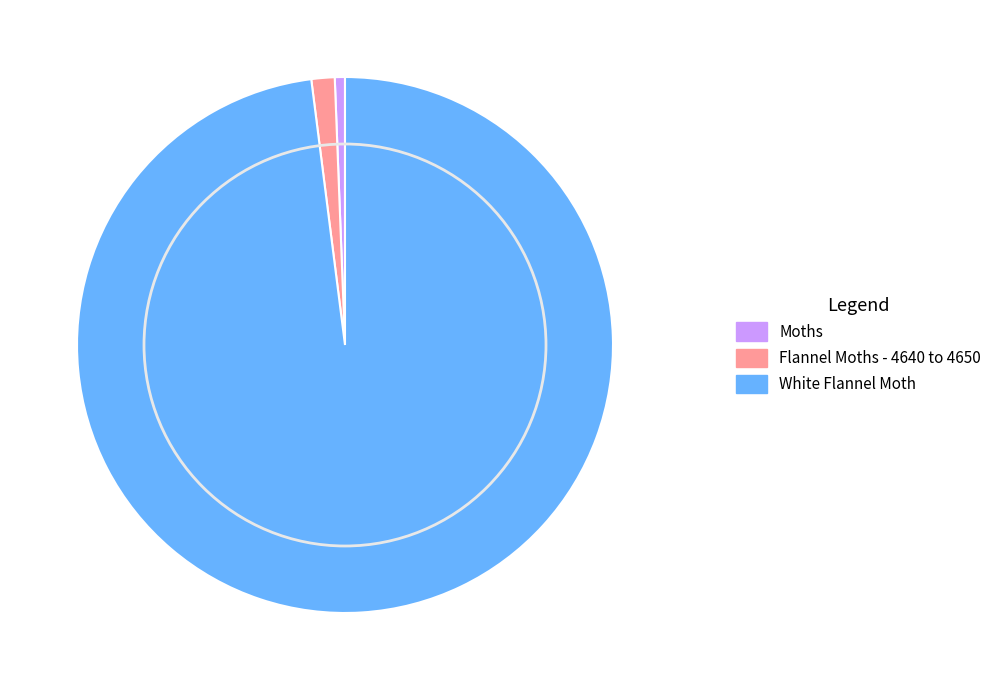

How many slices are in this pie chart?

3